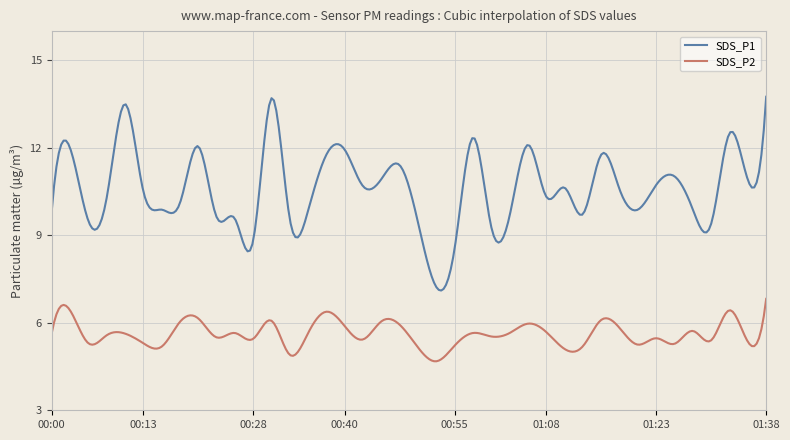

Which series has the largest total across all categories?

SDS_P1